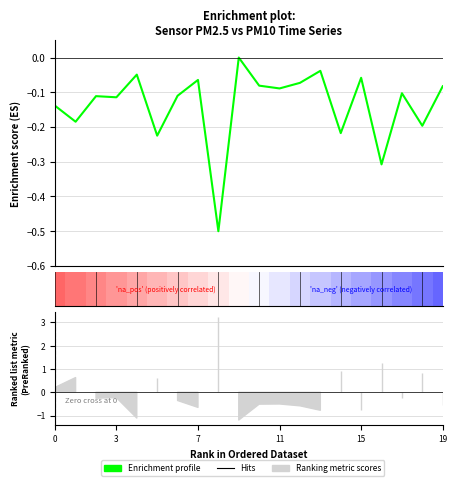

Which category has the highest value across all series?

9